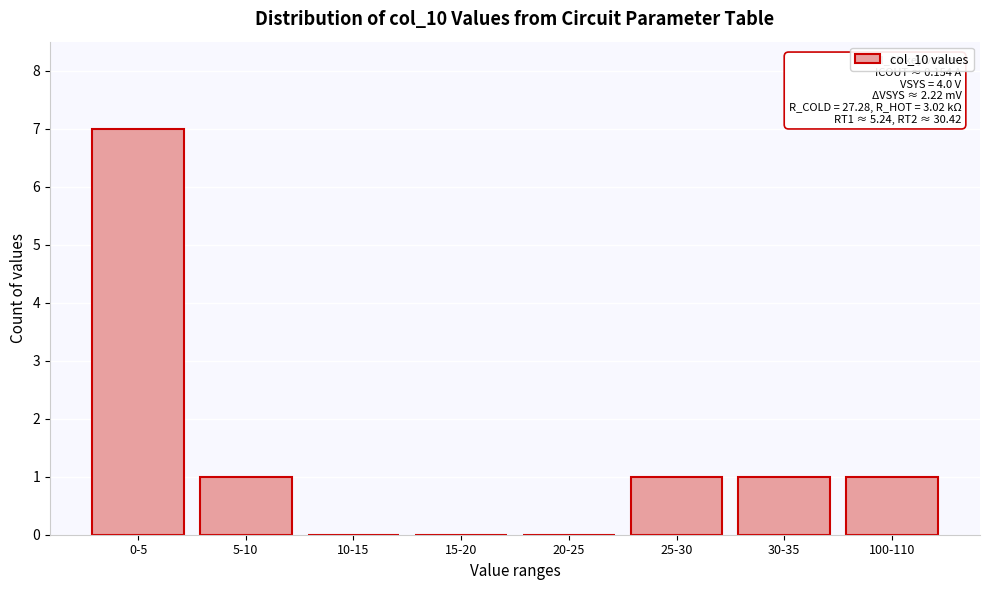

Reading left to right, list all the values displayed in this chart.

0-5=7	5-10=1	10-15=0	15-20=0	20-25=0	25-30=1	30-35=1	100-110=1